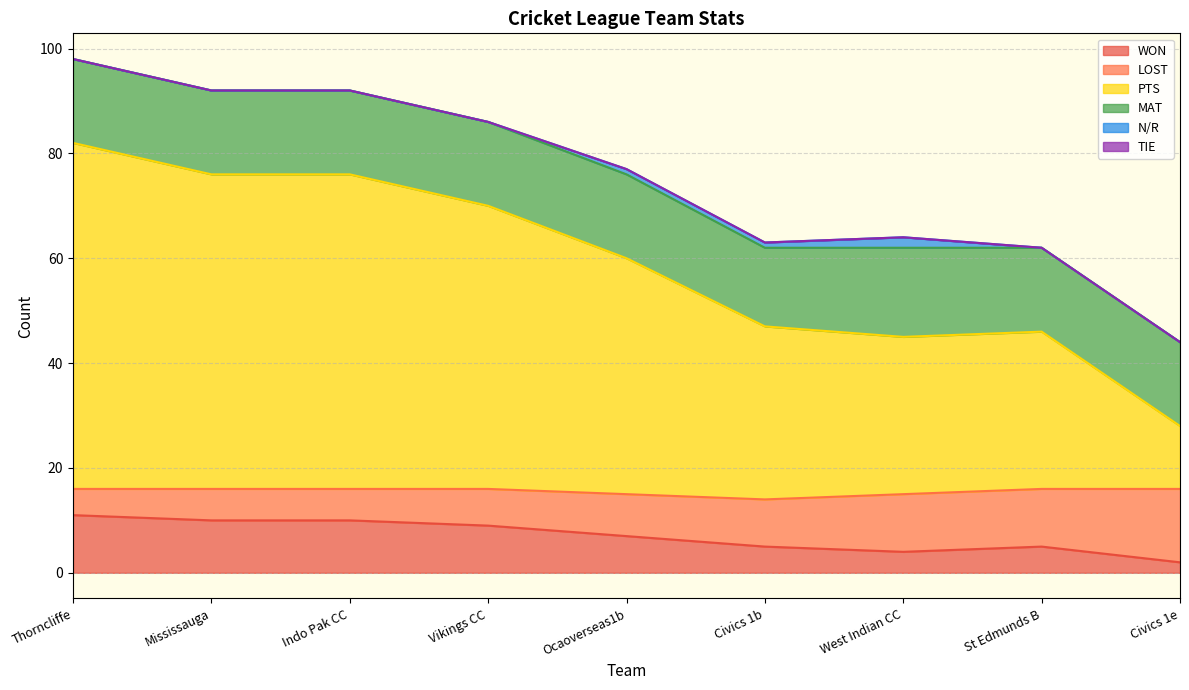

True or false: WON and N/R intersect in this chart.

False